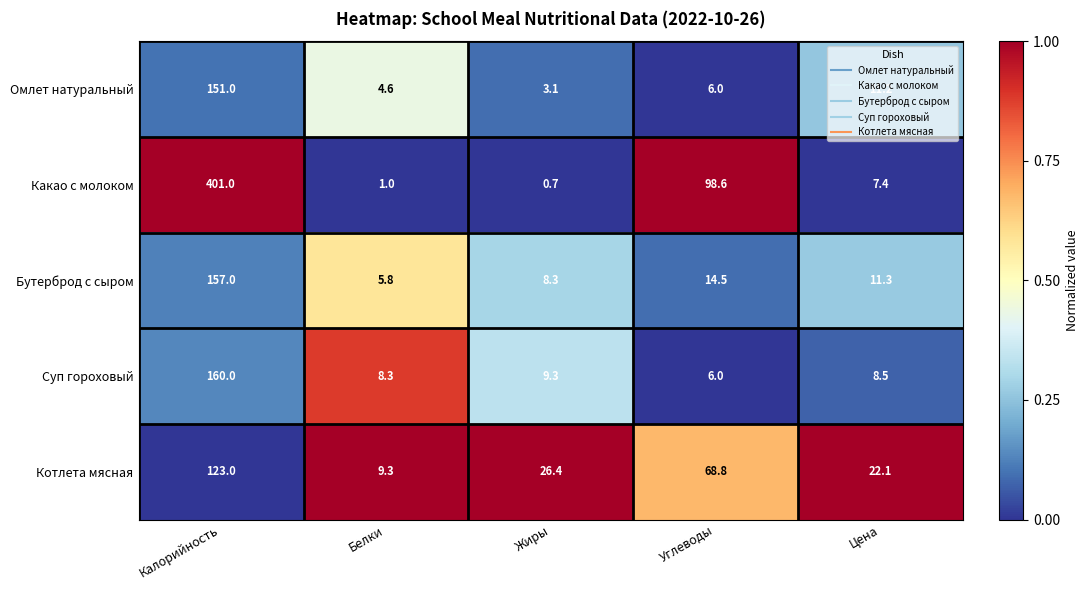

At Калорийность, list the series in order from smallest to largest.

Котлета мясная, Омлет натуральный, Бутерброд с сыром, Суп гороховый, Какао с молоком